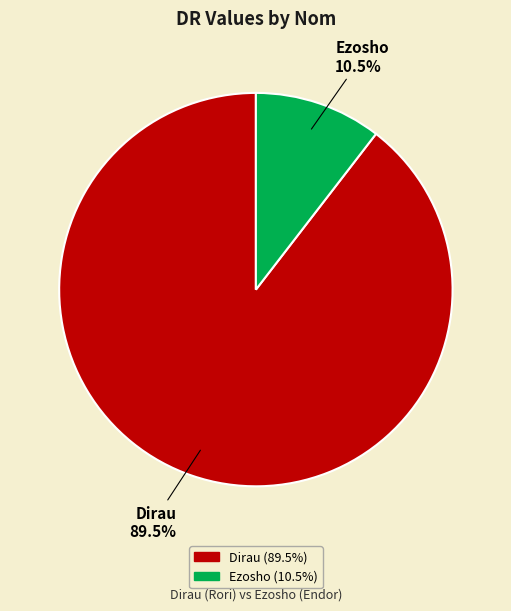

How much of the chart is everything except Ezosho?

89.5%